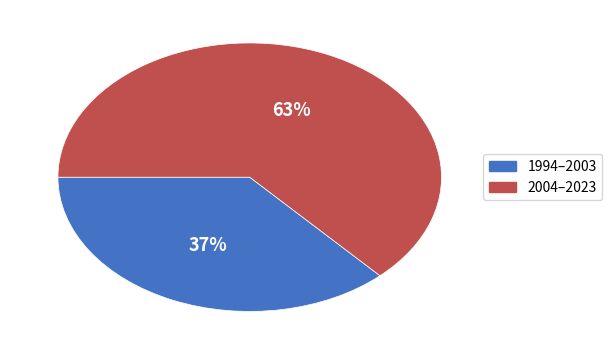

To the nearest percent, what is the difference between the largest and smallest slice percentages?

26%